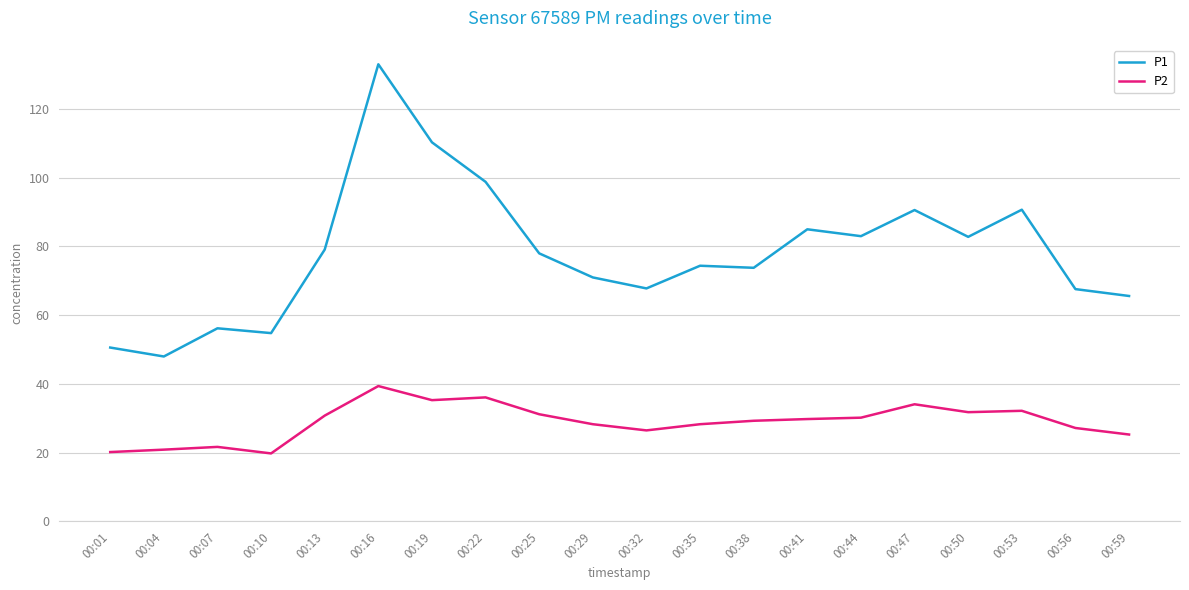

Does the chart have visible grid lines?

Yes